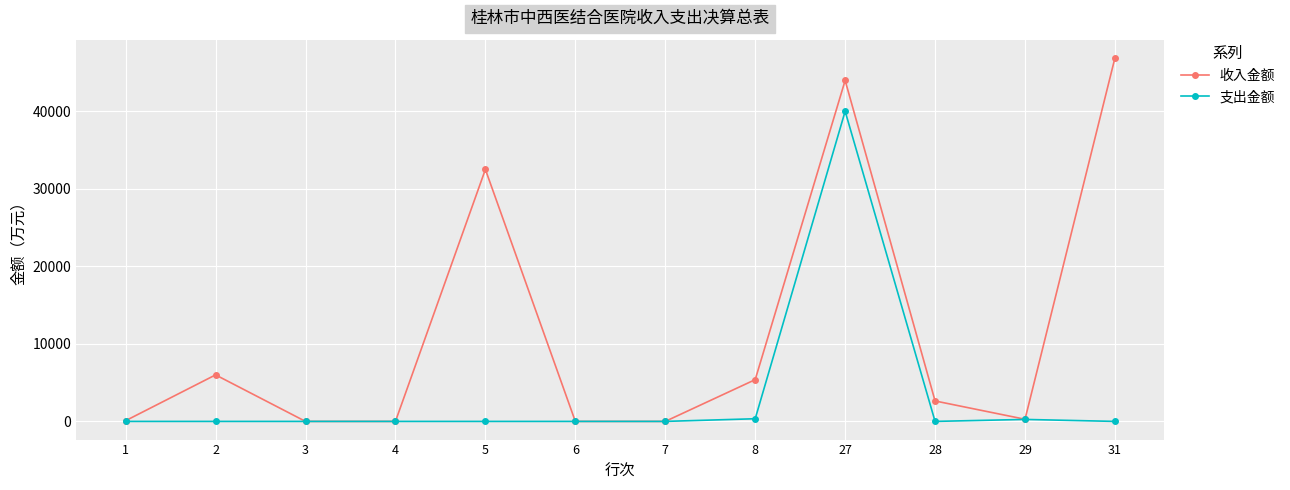

What are all the series names shown in the legend?

收入金额, 支出金额